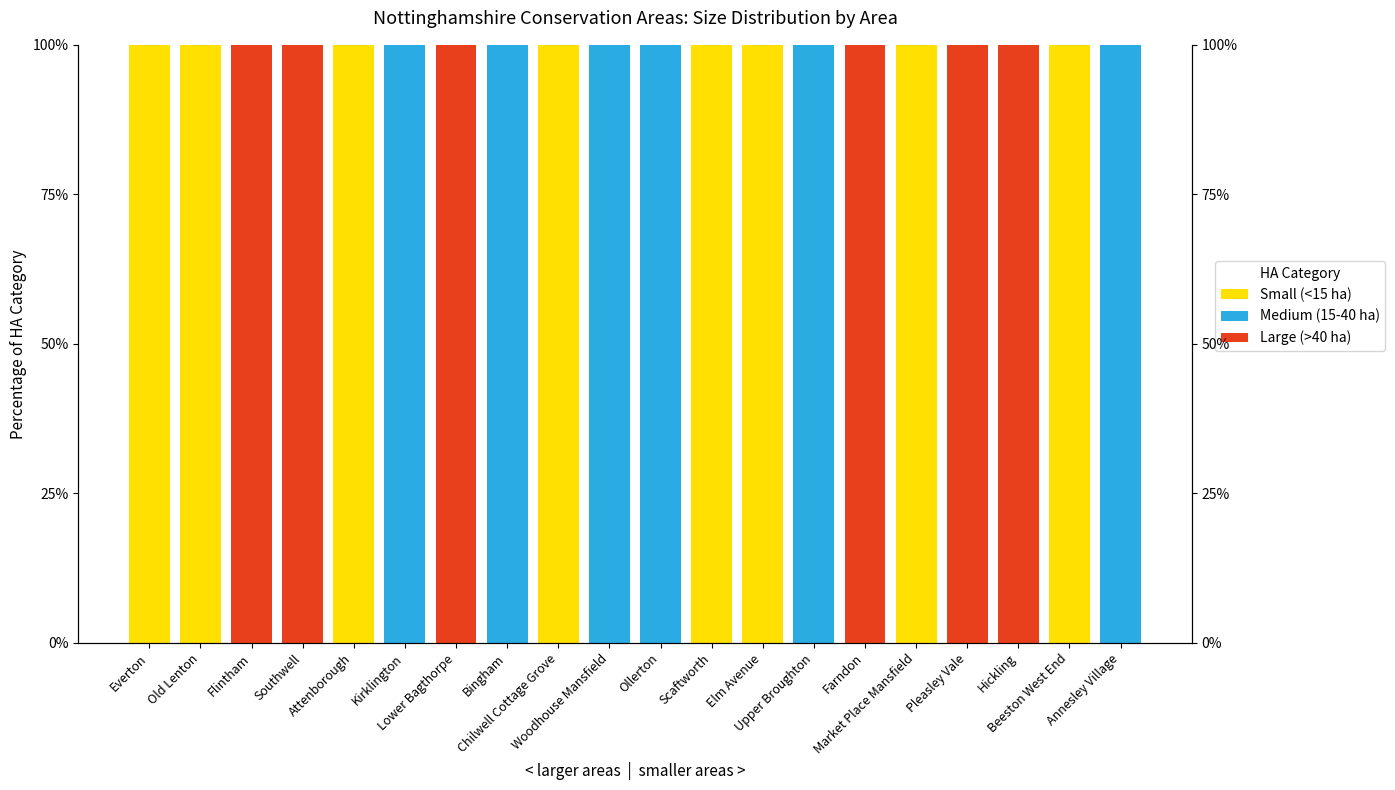

Is it true that Medium (15-40 ha) equals 54 at Scaftworth?

False